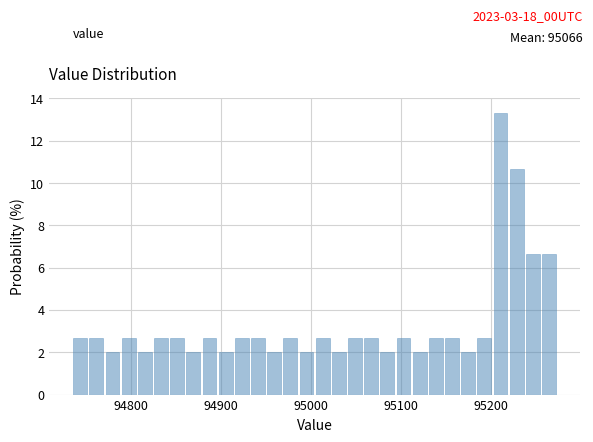

Around what value on the x-axis is the tallest bar? Give the approximate position of its centre, as read against the axis.

95210